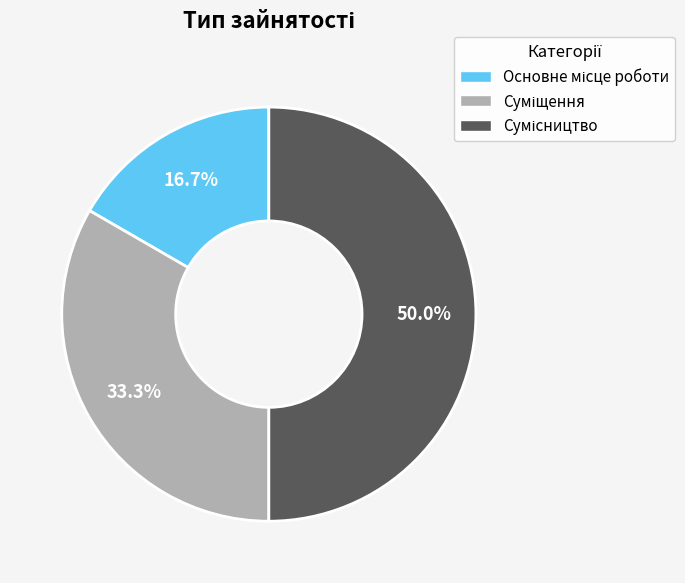

To the nearest percent, what is the difference between the Суміщення and Основне місце роботи slice percentages?

17%